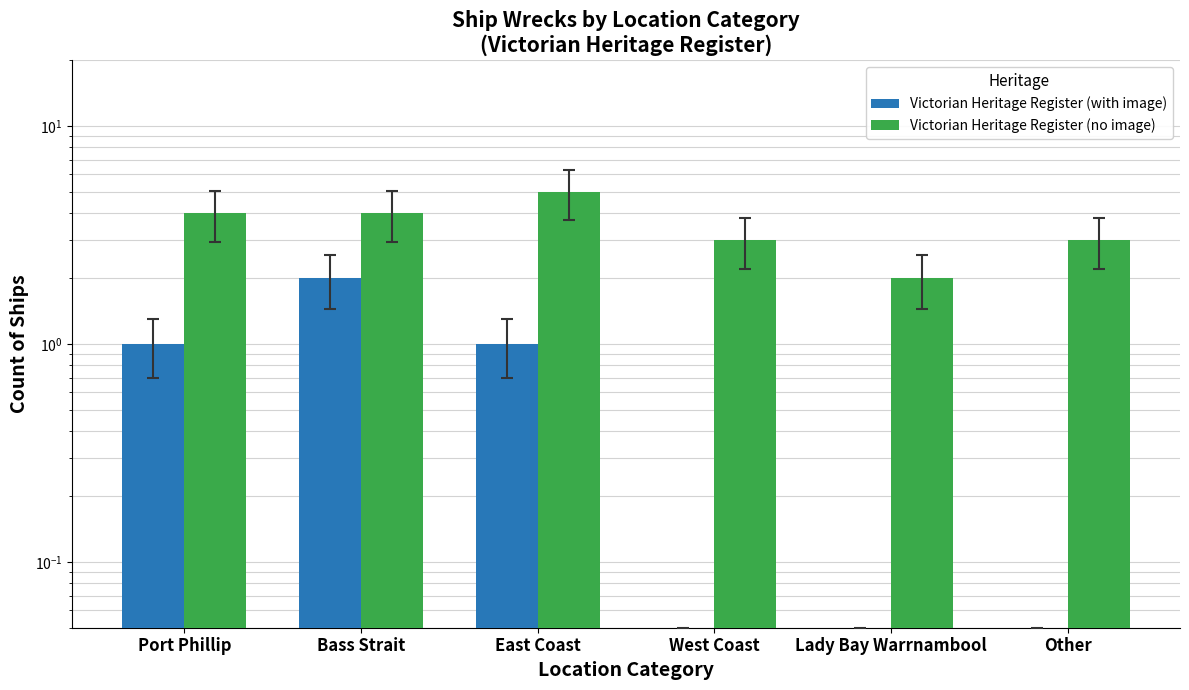

Is the value of Victorian Heritage Register (no image) at West Coast greater than the value of Victorian Heritage Register (with image) at Other?

Yes